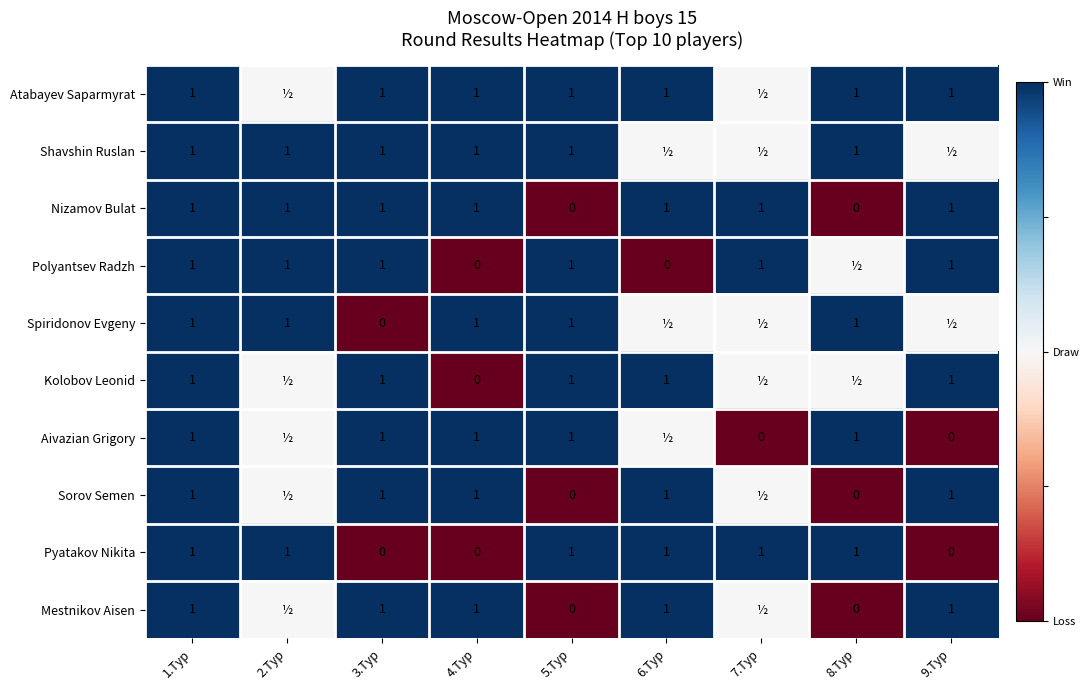

What is the sum of all Pyatakov Nikita values?

6